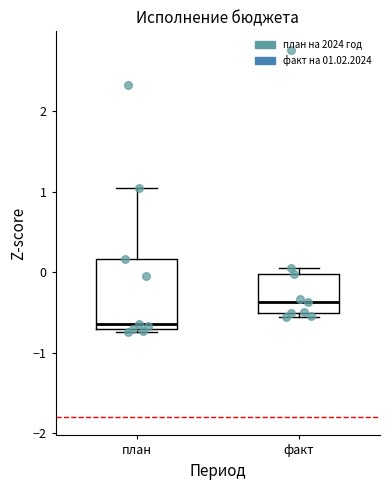

Reading left to right, transcribe this box plot: for each box, give where its median line is, the range the box spans, and where its two whiskers end, as read against the y-axis. The values are not printed on the chart, so give them approximately, as read against the axis.

план: median -0.6, box -0.7 to 0.2, whiskers -0.7 (just below the box's lower edge) to 1.0
факт: median -0.4, box -0.5 to 0.0, whiskers -0.6 to 0.1